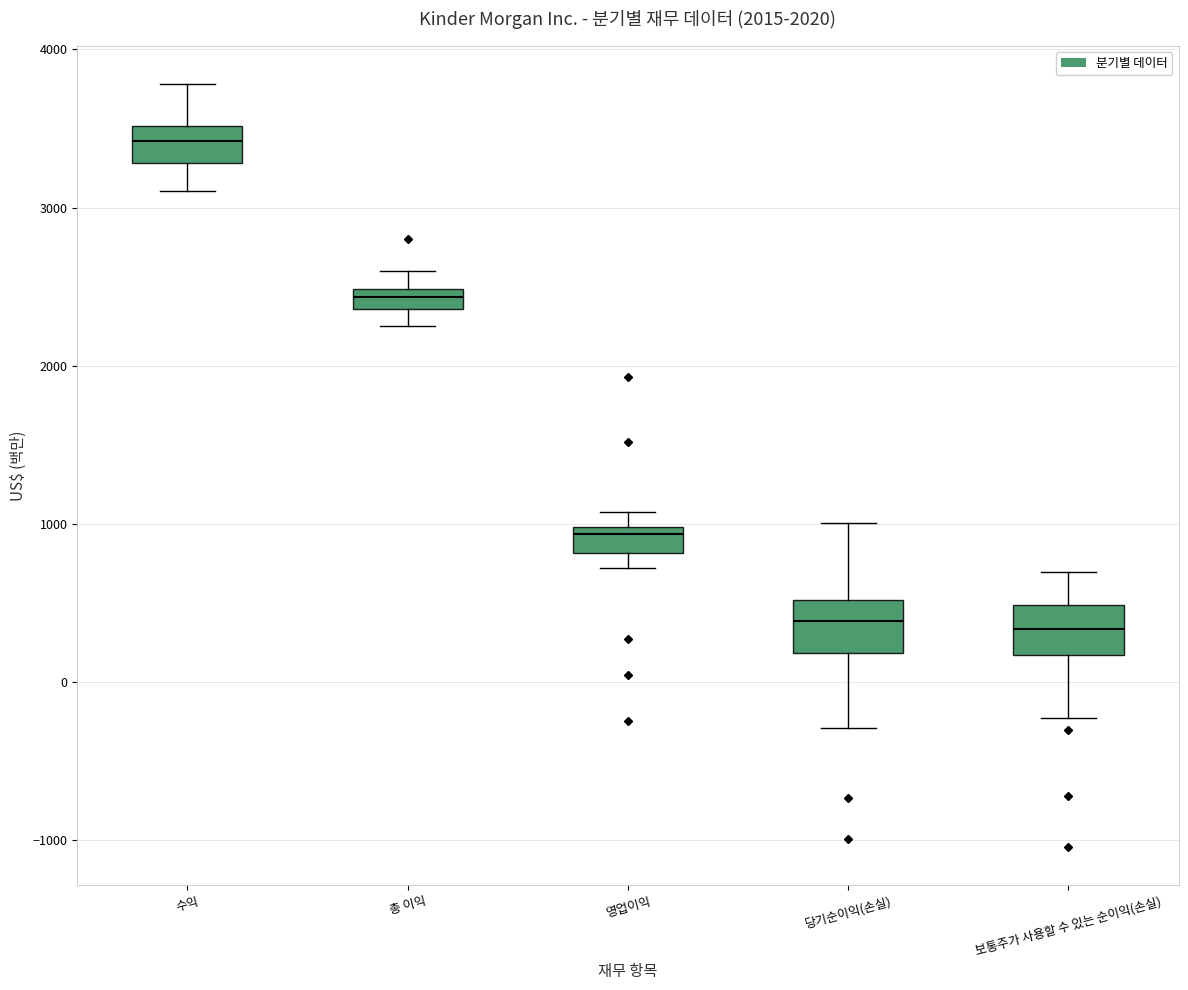

Where does the lower whisker of the box for 수익 end on the y-axis? The values are not printed on the chart, so give them approximately, as read against the axis.

3100